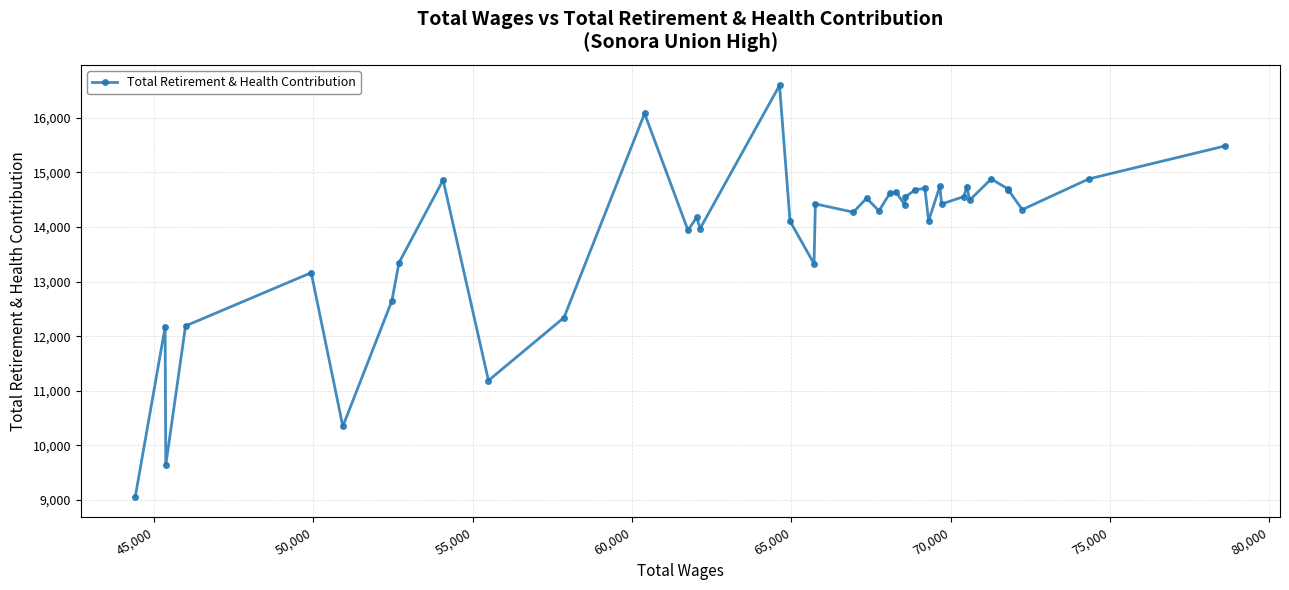

What is the value of the 15th point from the left?

13970